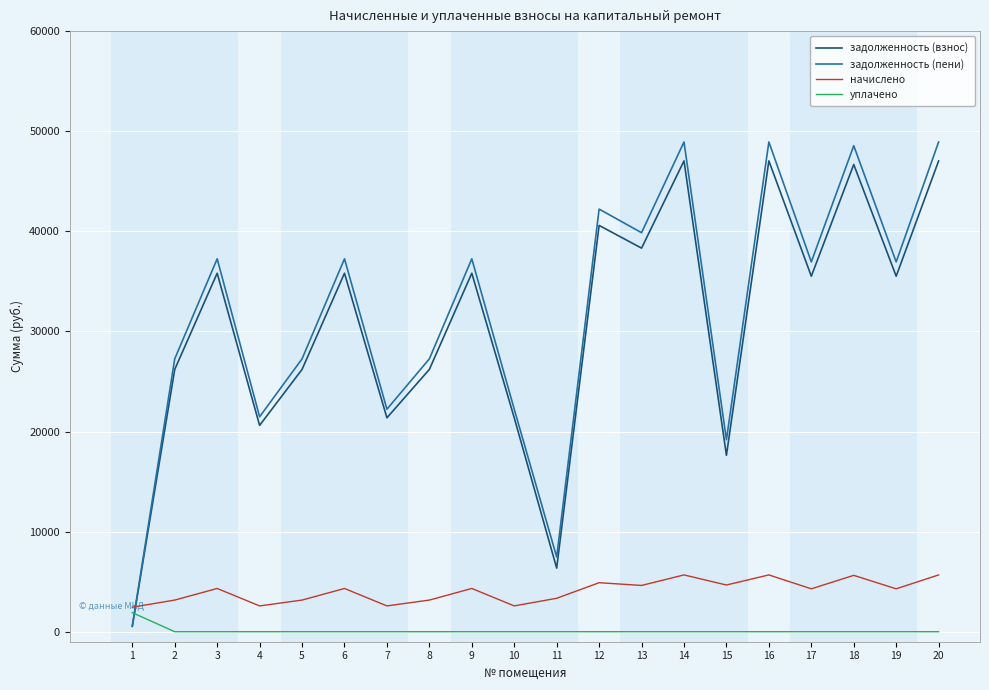

After their last crossing, which series has the higher values: задолженность (взнос) or начислено?

задолженность (взнос)